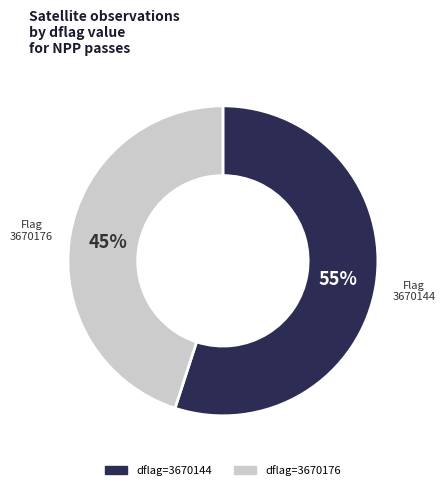

Is there a majority slice in this chart?

Yes